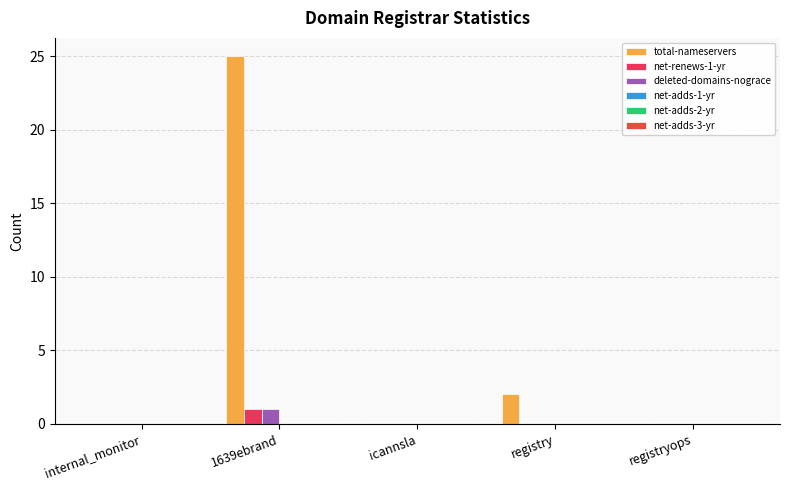

How many groups of bars are there?

5